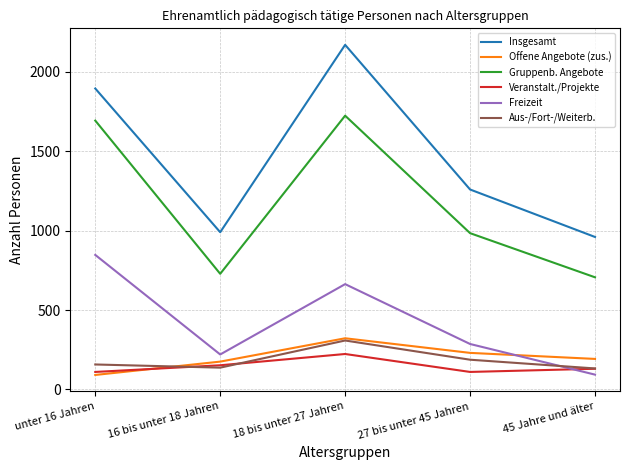

What is the total value across all series at 16 bis unter 18 Jahren?

2402